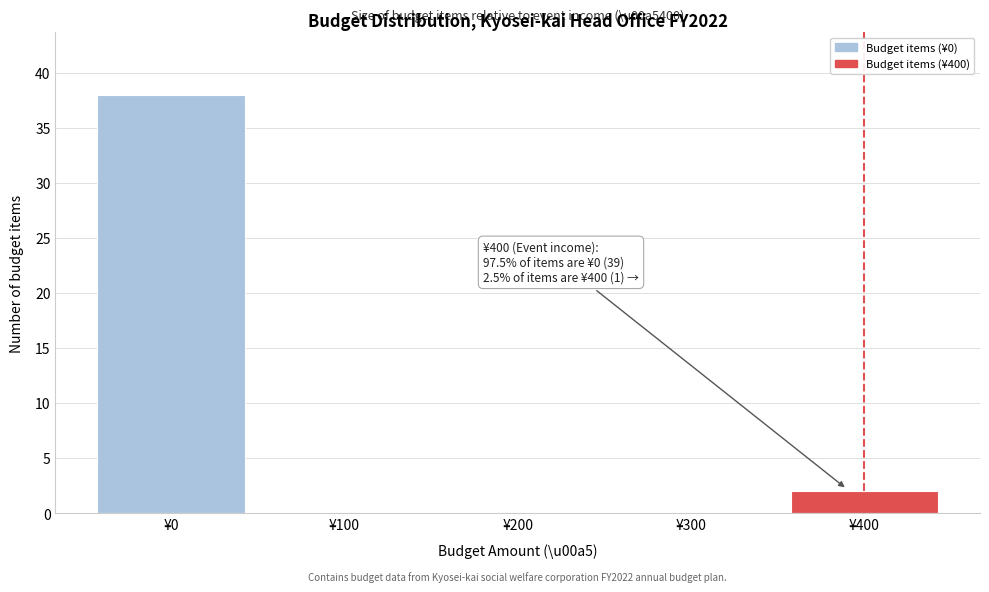

Reading left to right, transcribe all the data shown in this chart.

¥0=38	¥100=0	¥200=0	¥300=0	¥400=2